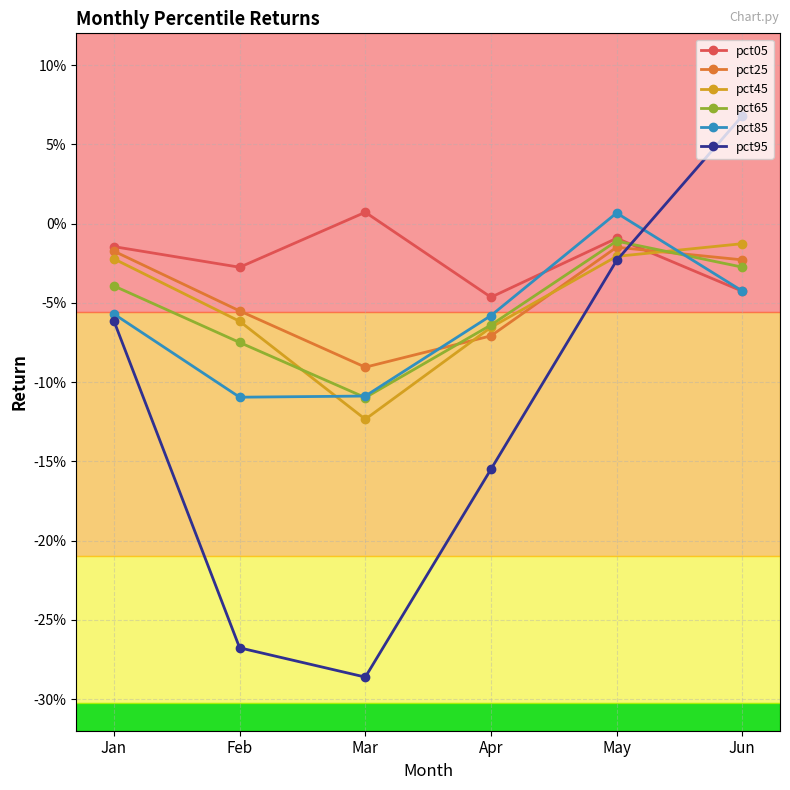

Reading left to right, what are all the values shown in this chart?

pct05: Jan=-0.0	Feb=-0.0	Mar=0.0	Apr=-0.0	May=-0.0	Jun=-0.0
pct25: Jan=-0.0	Feb=-0.1	Mar=-0.1	Apr=-0.1	May=-0.0	Jun=-0.0
pct45: Jan=-0.0	Feb=-0.1	Mar=-0.1	Apr=-0.1	May=-0.0	Jun=-0.0
pct65: Jan=-0.0	Feb=-0.1	Mar=-0.1	Apr=-0.1	May=-0.0	Jun=-0.0
pct85: Jan=-0.1	Feb=-0.1	Mar=-0.1	Apr=-0.1	May=0.0	Jun=-0.0
pct95: Jan=-0.1	Feb=-0.3	Mar=-0.3	Apr=-0.2	May=-0.0	Jun=0.1